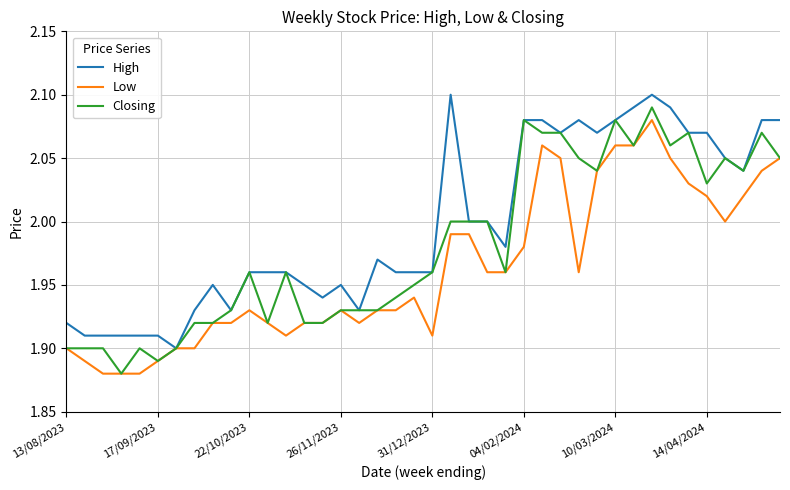

What is the difference between the maximum and minimum values in the High series?

0.2